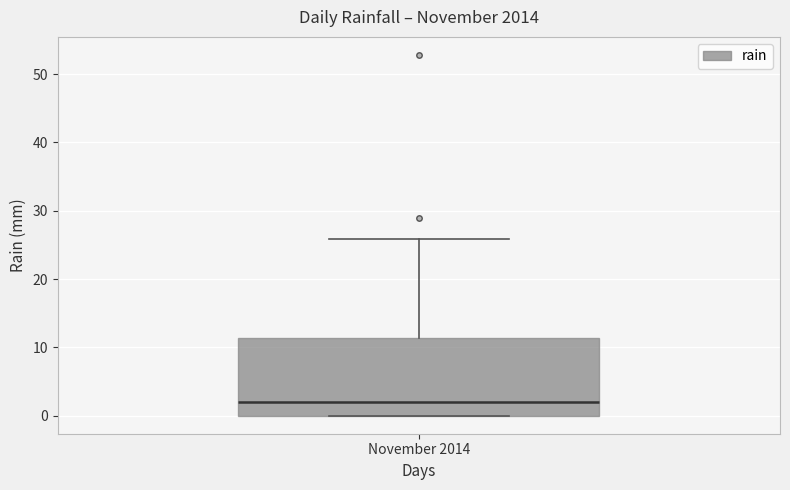

Read this box plot against the y-axis: the position of the median line, the range covered by the box, and the ends of both whiskers. The values are not printed on the chart, so give them approximately, as read against the axis.

median 2, box 0 to 11, whiskers 0 to 26